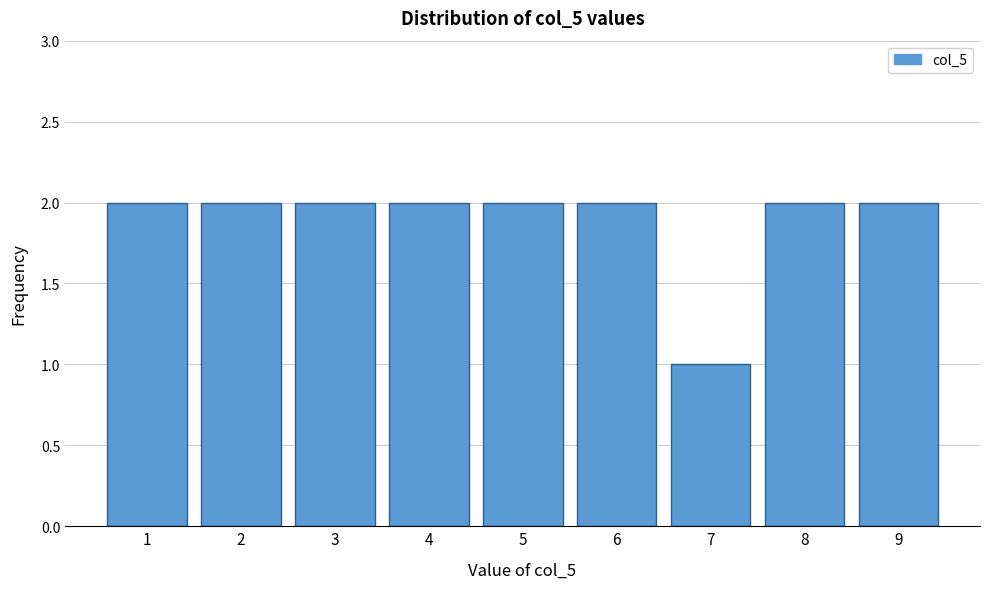

Reading left to right, transcribe all the data shown in this chart.

1=2	2=2	3=2	4=2	5=2	6=2	7=1	8=2	9=2